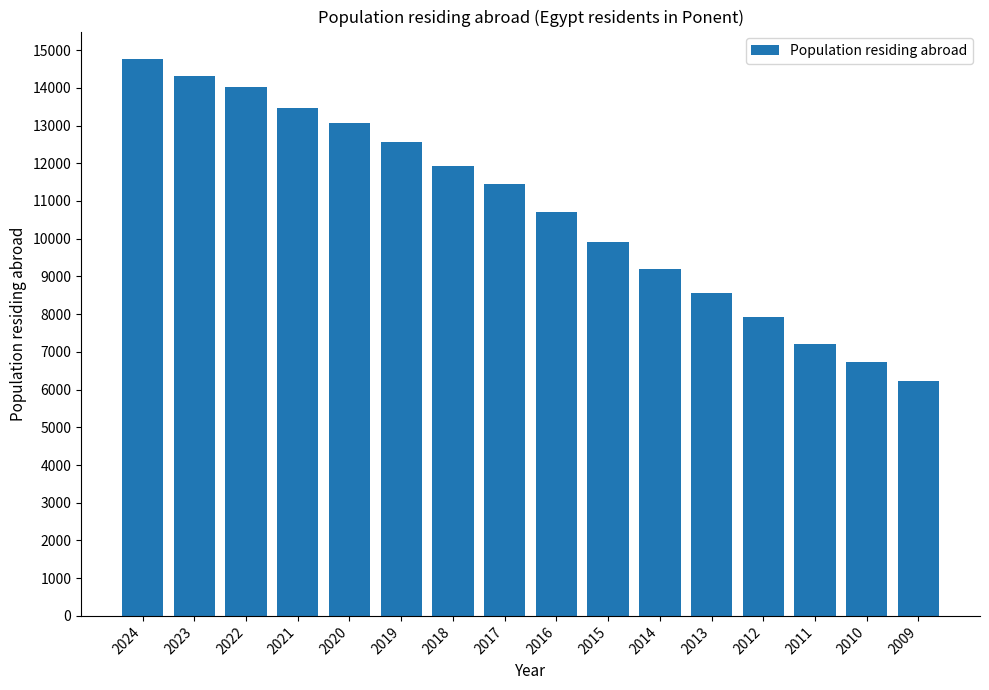

Reading left to right, extract all data points from this chart.

14754	14311	14014	13459	13077	12574	11926	11456	10714	9901	9203	8551	7914	7218	6721	6235